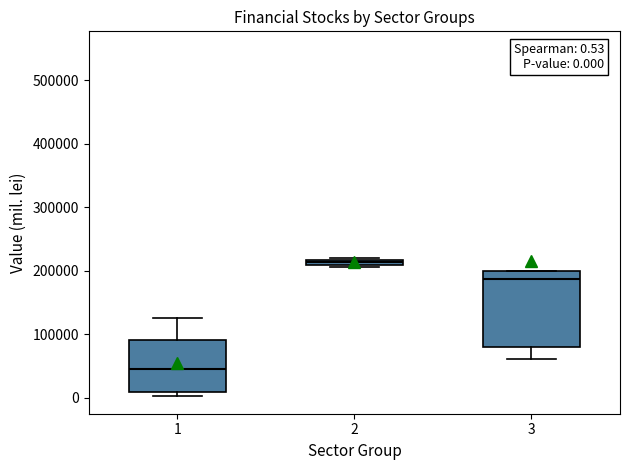

Comparing the boxes themselves (not the whiskers), which one is the tallest?

3